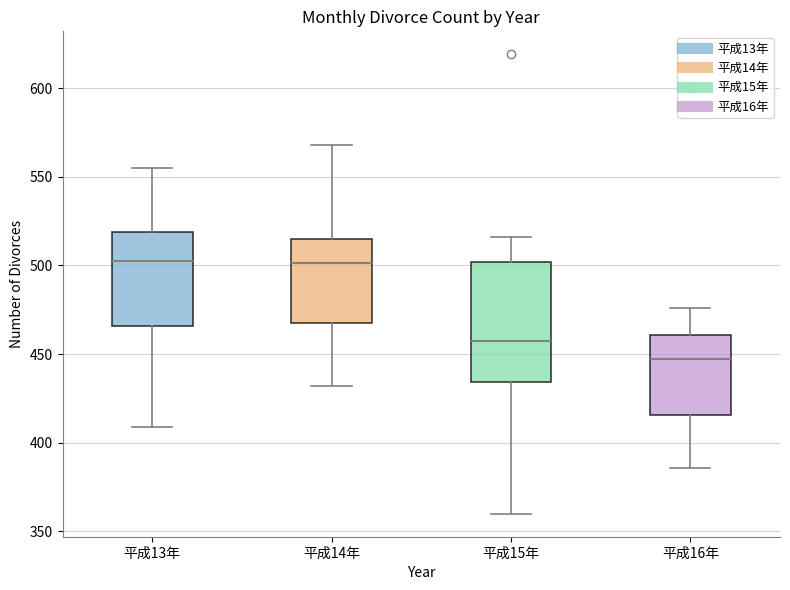

Where does the lower whisker of the box for 平成15年 end on the y-axis? The values are not printed on the chart, so give them approximately, as read against the axis.

360